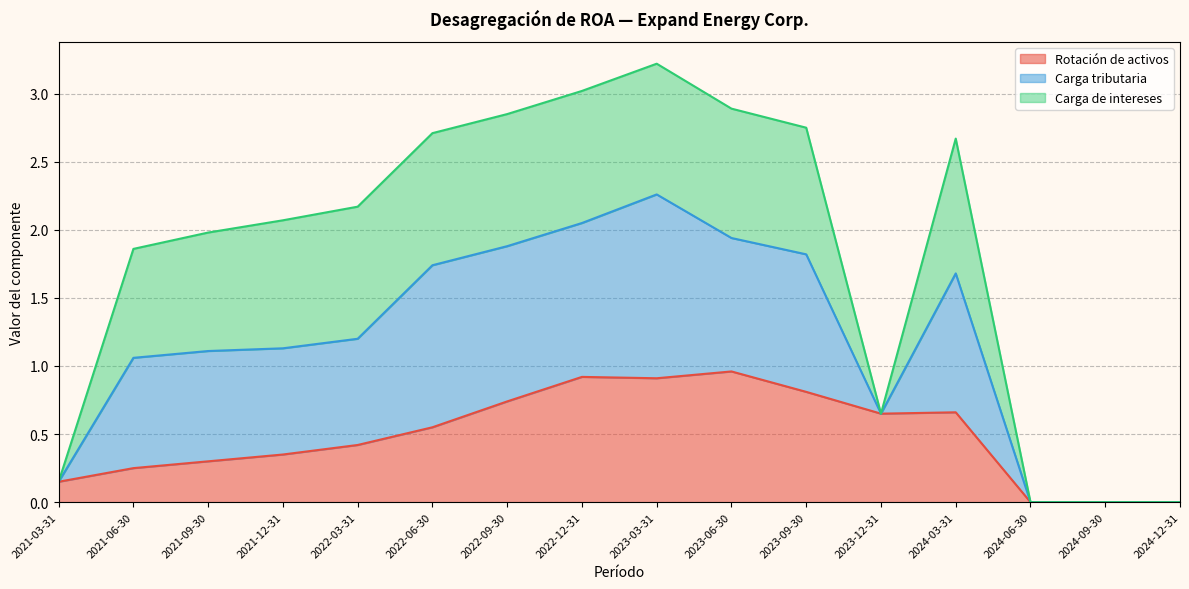

The Rotación de activos series shows 0.1 at 2021-03-31. True or false?

True